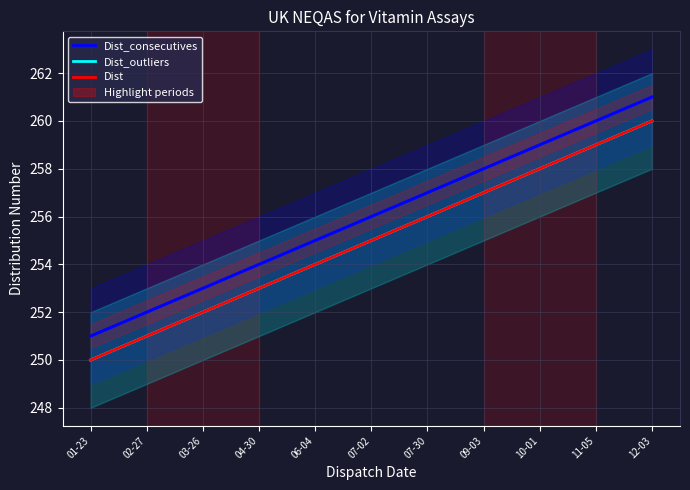

Which series has the widest spread of values?

Dist_consecutives